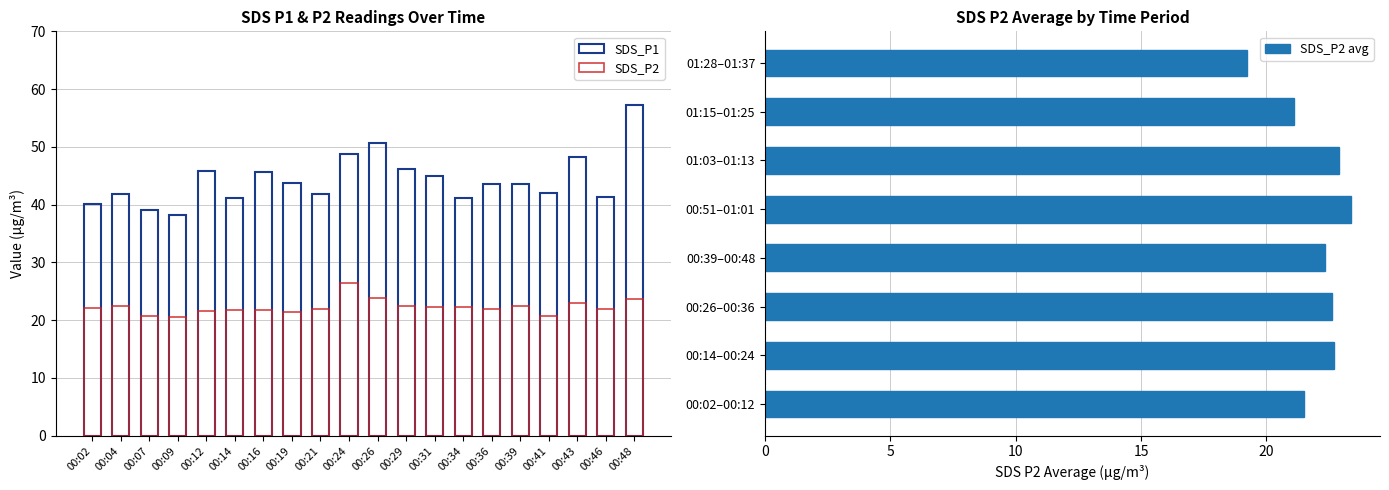

What is the difference between the maximum and minimum values in the SDS_P2 series?

6.0